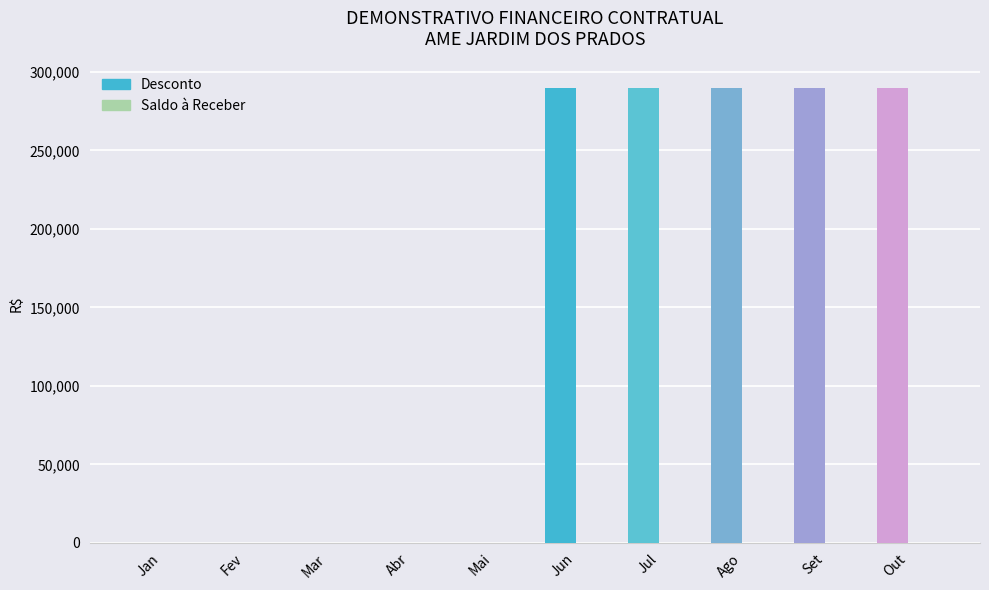

How many bars are there in total?

20